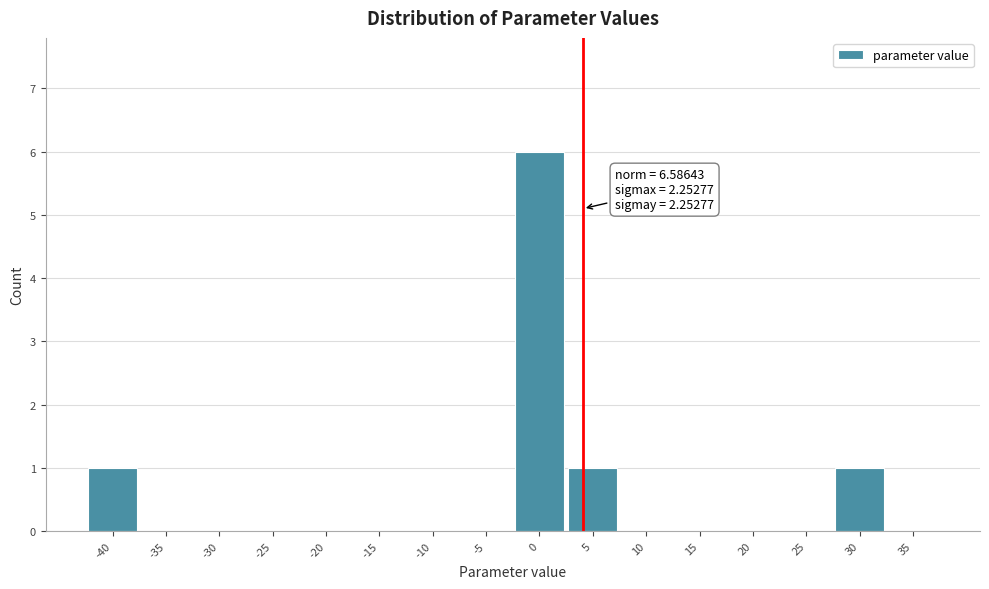

Reading left to right, what are all the values shown in this chart?

-40=1	-35=0	-30=0	-25=0	-20=0	-15=0	-10=0	-5=0	0=6	5=1	10=0	15=0	20=0	25=0	30=1	35=0